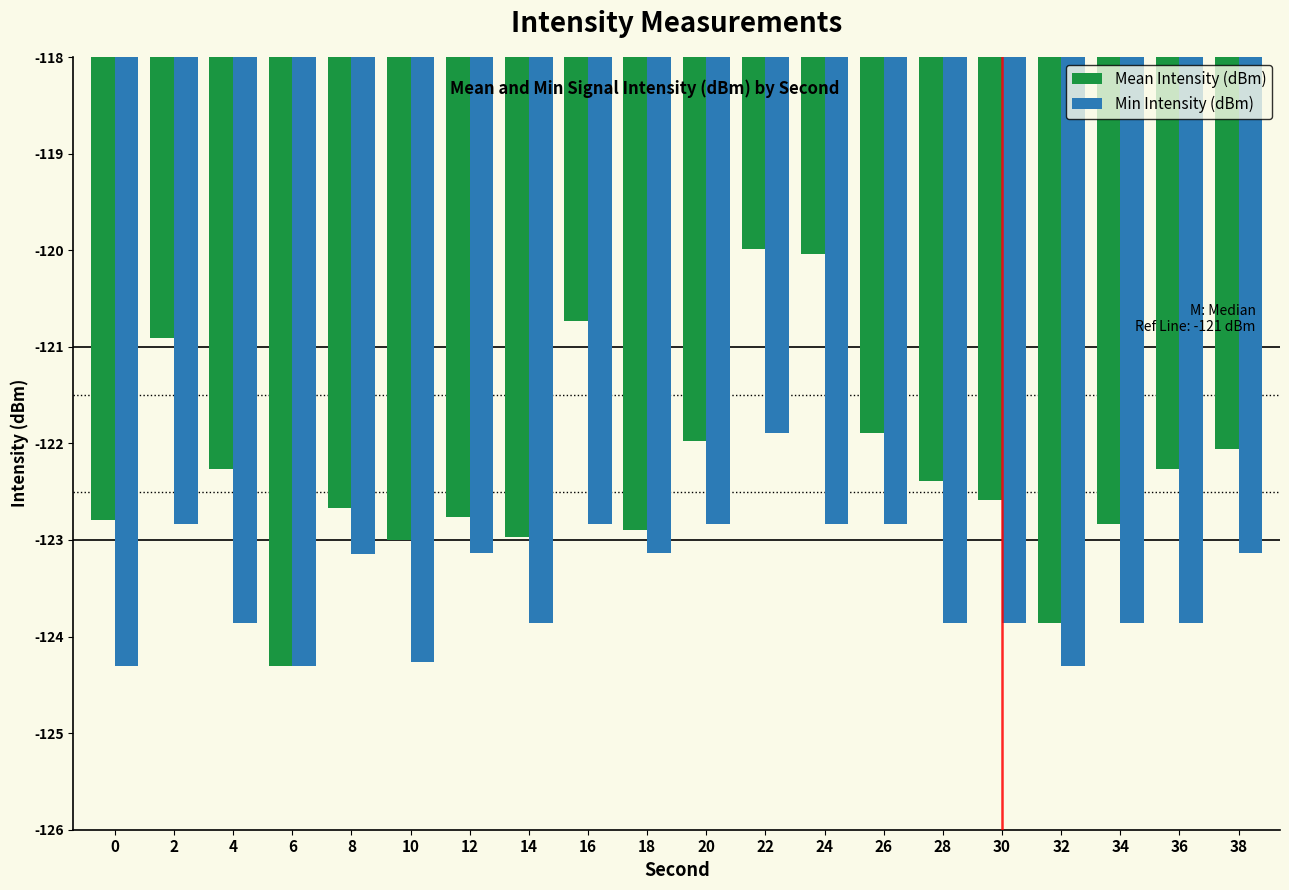

At which label is Mean Intensity (dBm) closest to -122?

20